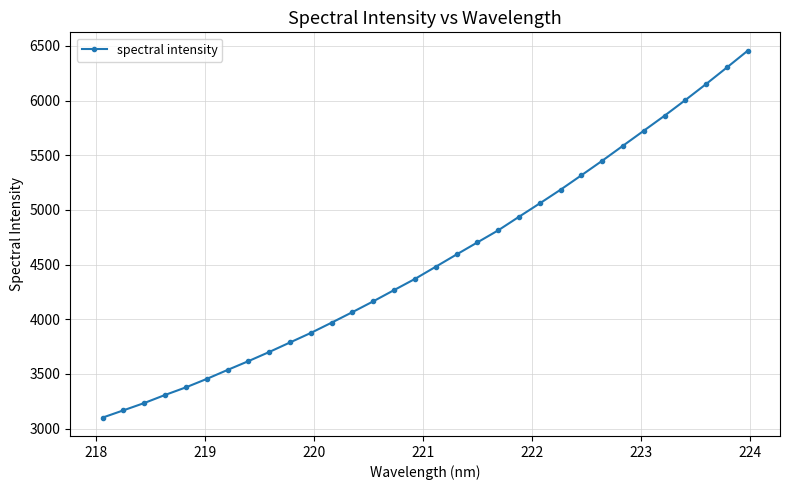

Does the chart have visible grid lines?

Yes